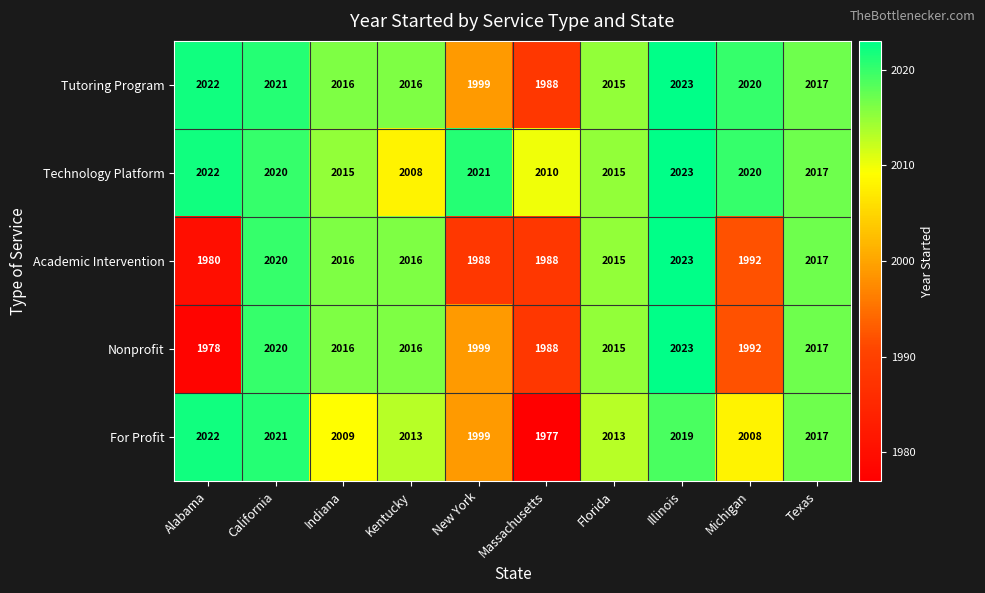

What is the difference between the maximum and second lowest values in the Tutoring Program series?

24